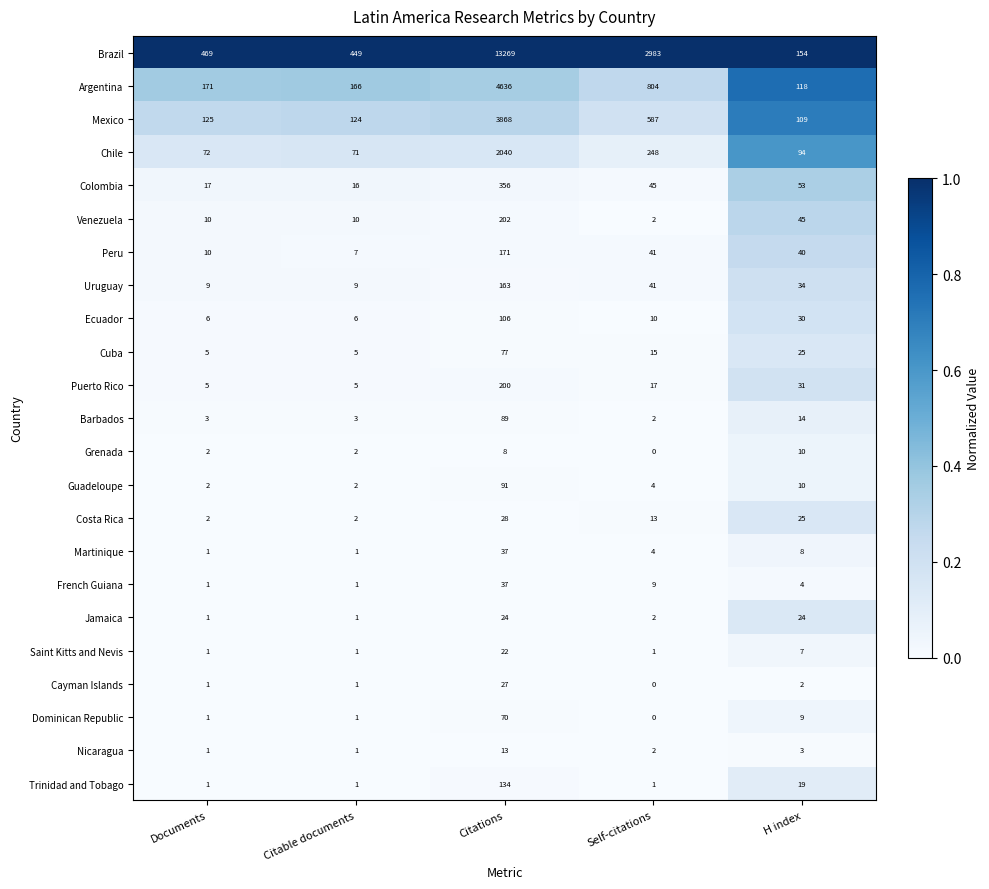

What is the total value across all series at Documents?

916